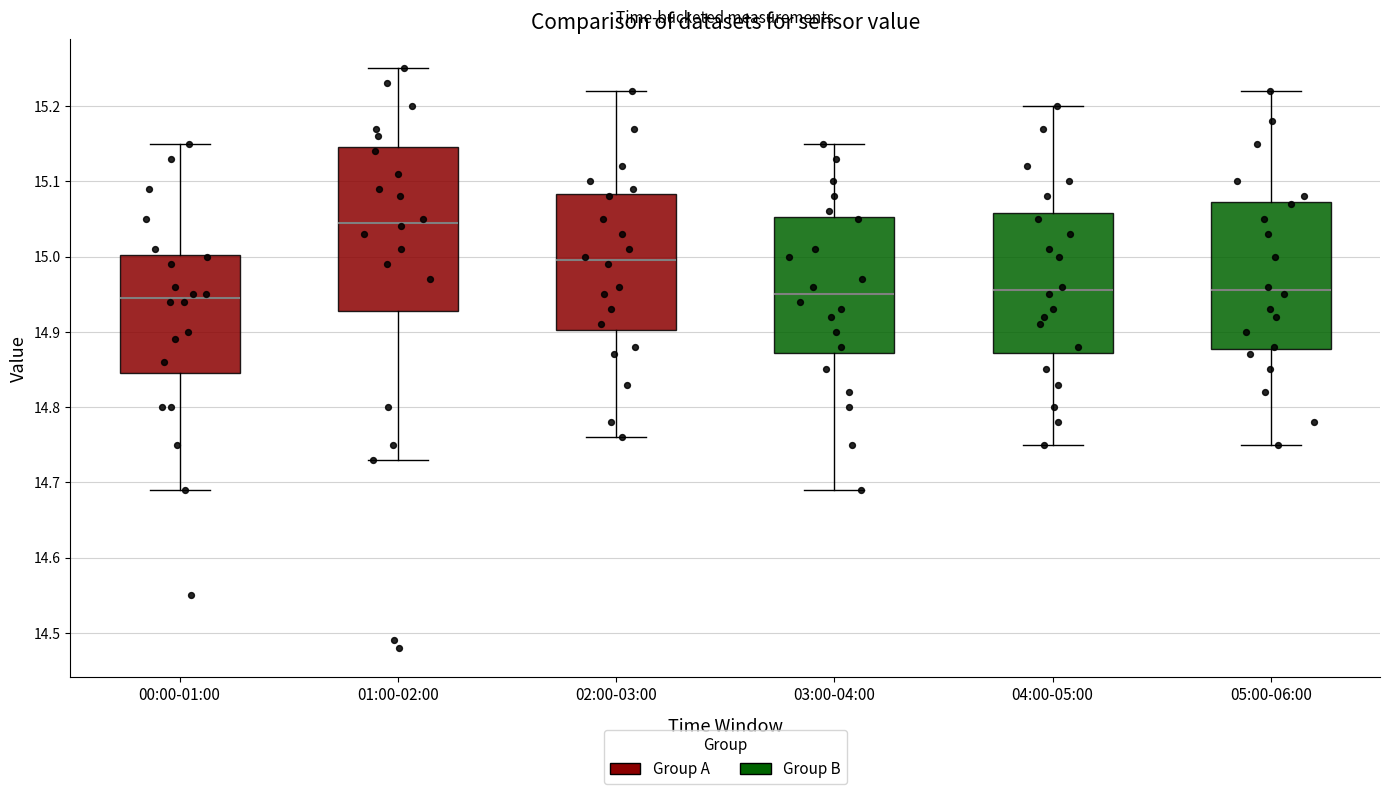

Reading left to right, transcribe this box plot: for each box, give where its median line is, the range the box spans, and where its two whiskers end, as read against the y-axis. The values are not printed on the chart, so give them approximately, as read against the axis.

00:00-01:00: median 14.95, box 14.85 to 15.00, whiskers 14.69 to 15.15
01:00-02:00: median 15.05, box 14.93 to 15.15, whiskers 14.73 to 15.25
02:00-03:00: median 15.00, box 14.90 to 15.08, whiskers 14.76 to 15.22
03:00-04:00: median 14.95, box 14.87 to 15.05, whiskers 14.69 to 15.15
04:00-05:00: median 14.96, box 14.87 to 15.06, whiskers 14.75 to 15.20
05:00-06:00: median 14.96, box 14.88 to 15.07, whiskers 14.75 to 15.22